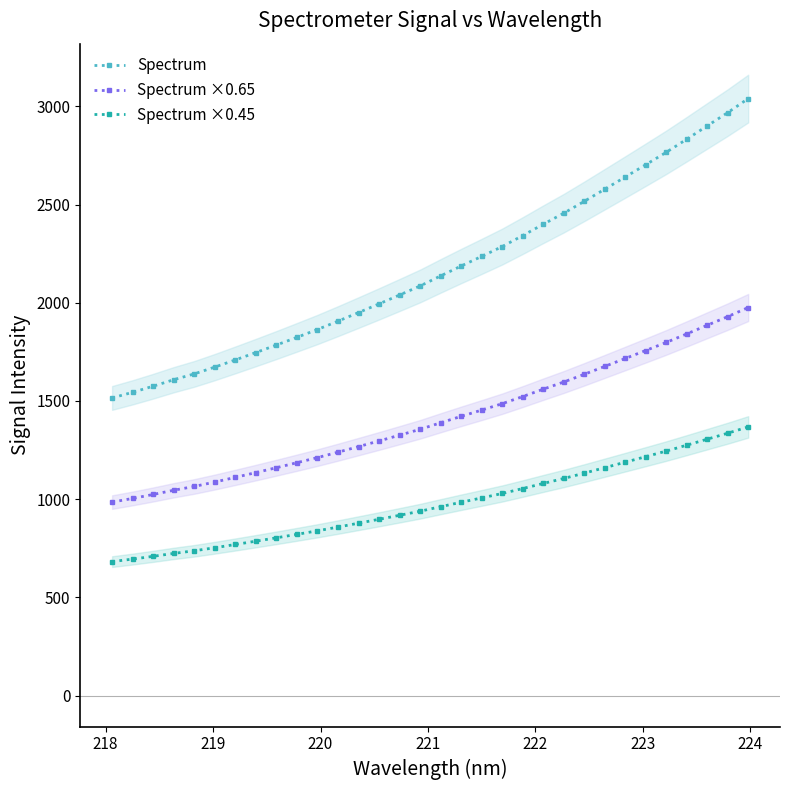

True or false: Spectrum ×0.65 and Spectrum cross at least once.

False